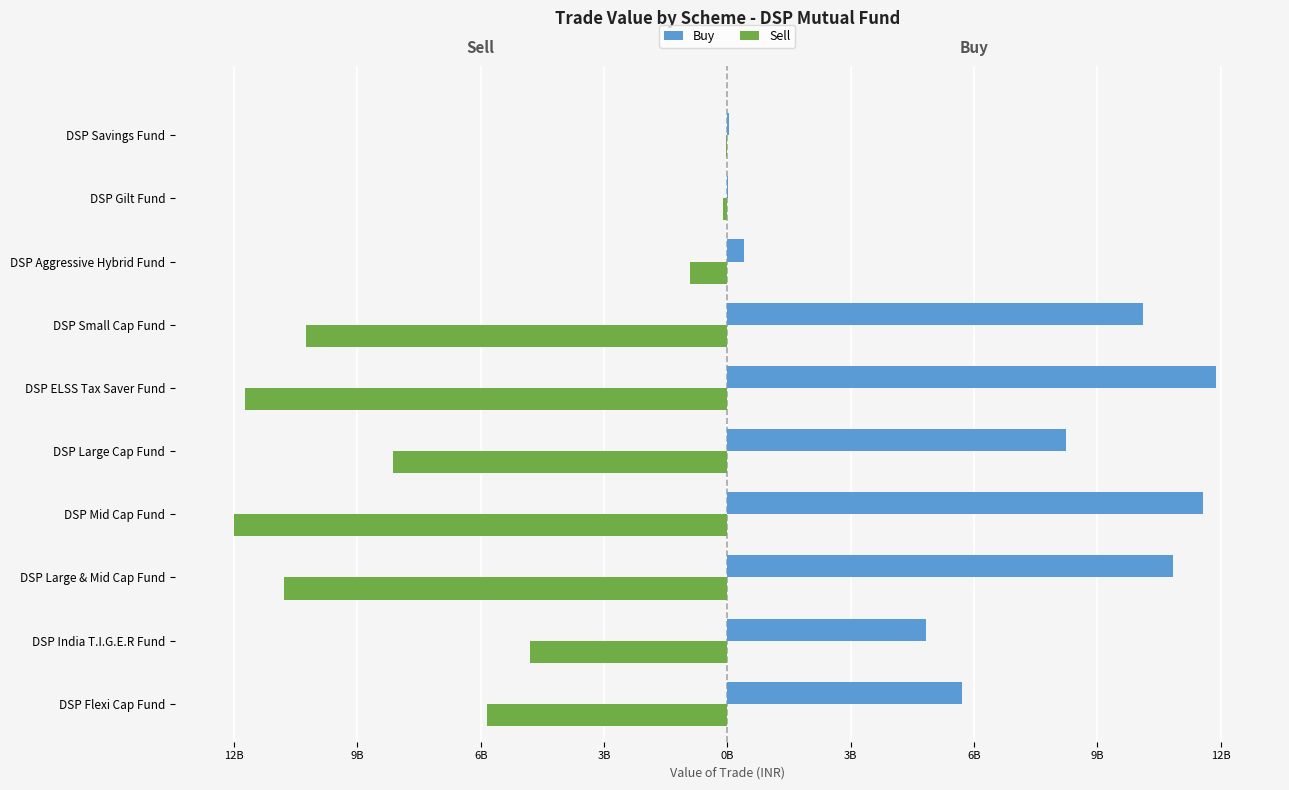

How many groups of bars are there?

10